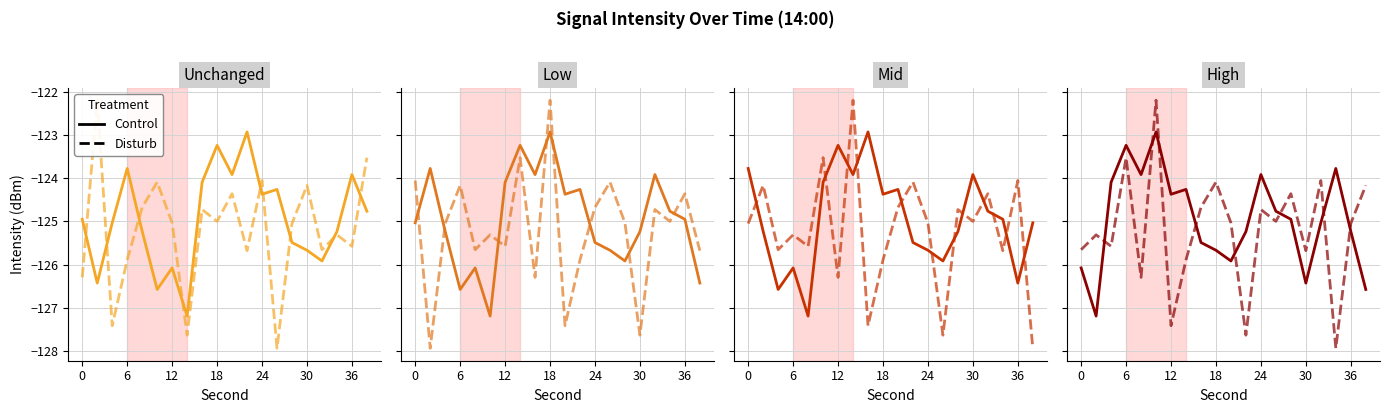

List the series in order of their peak value, highest first.

Disturb, Control